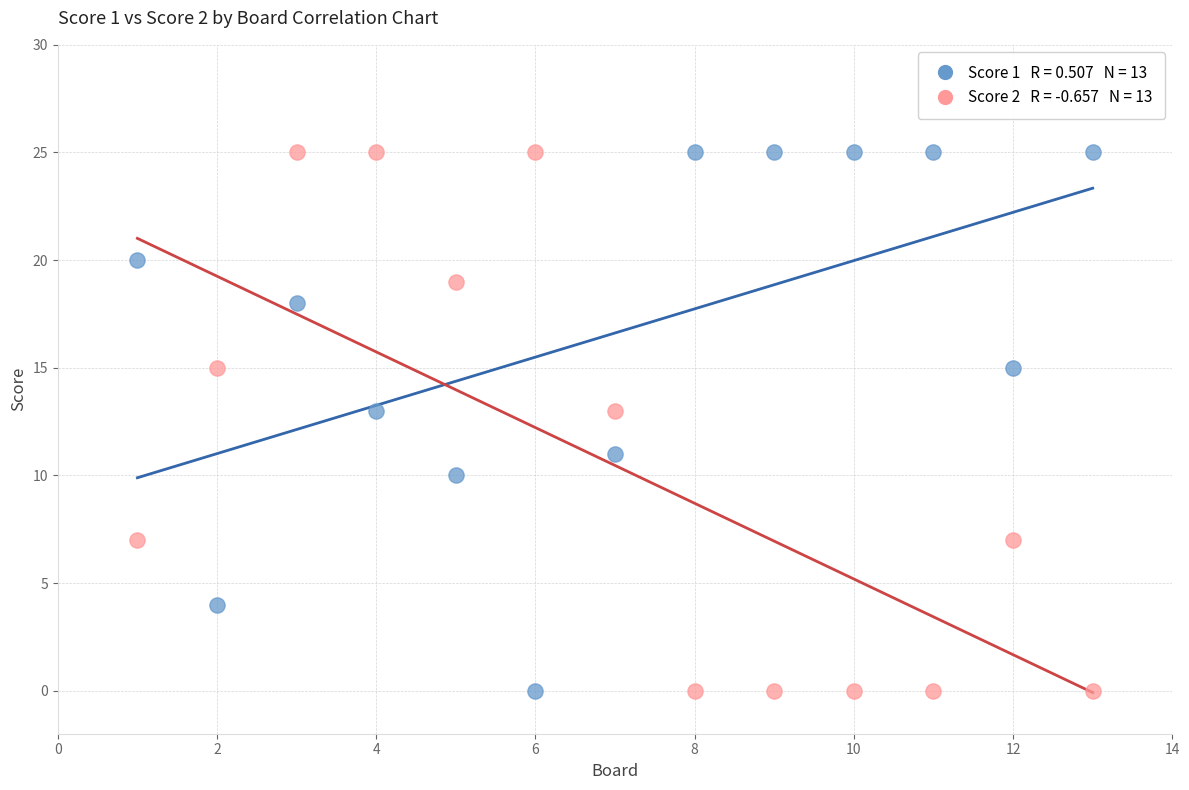

Across all data points, what is the range of Y values (max minus min)?

25